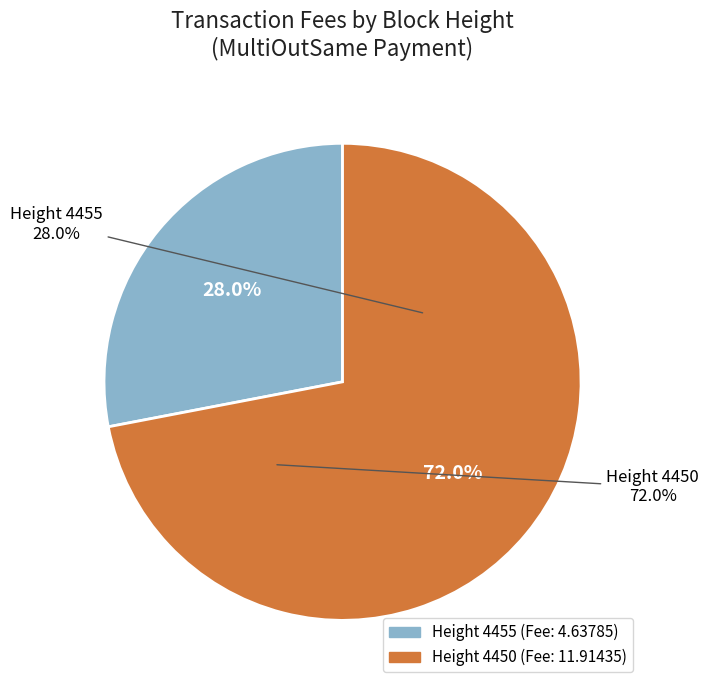

Is there any slice that represents more than half of the pie?

Yes